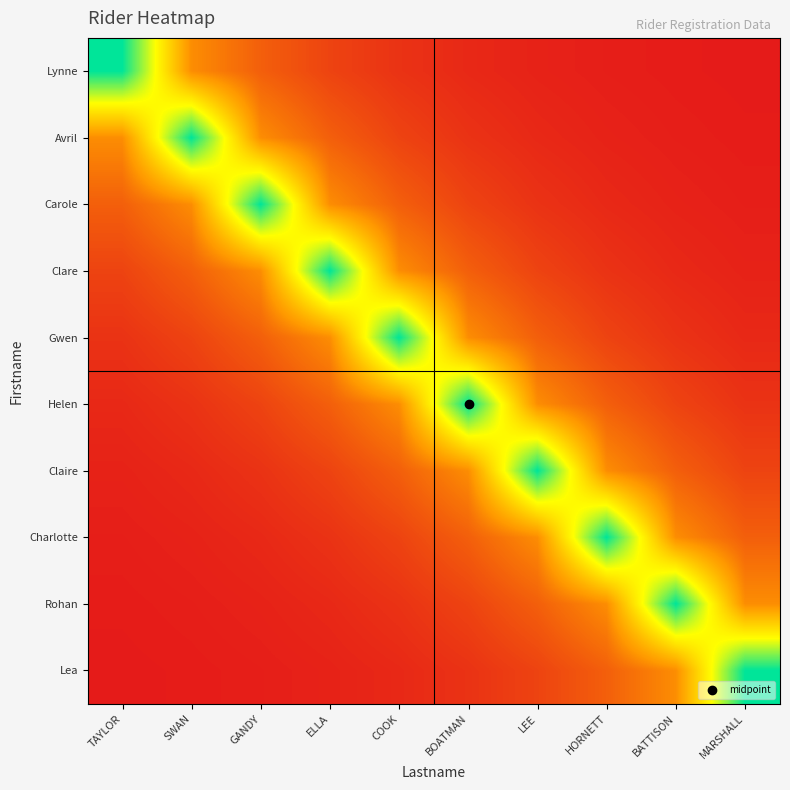

Which has a higher value, SWAN or BOATMAN?

SWAN